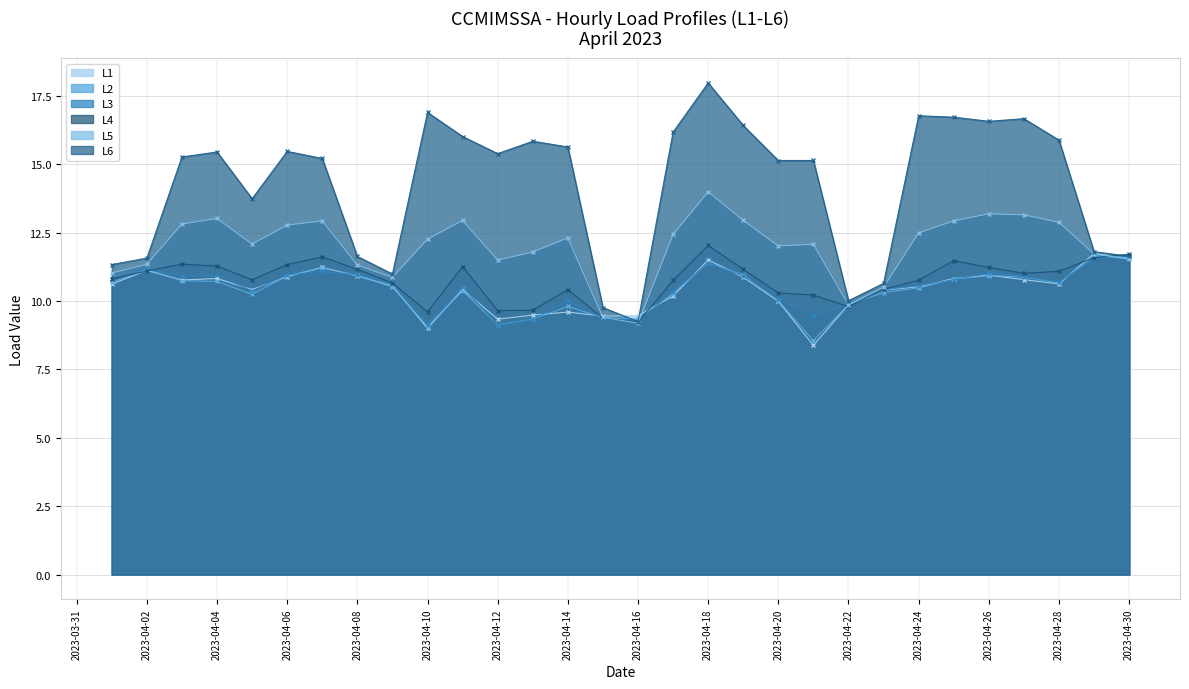

Which category has the highest value across all series?

2023-04-18